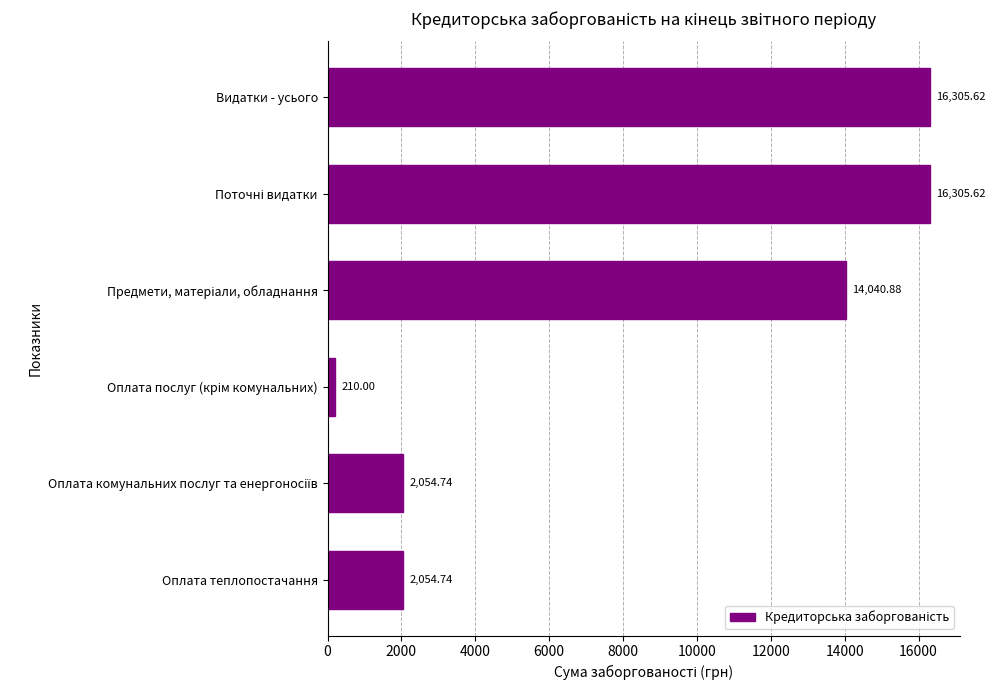

What is the label of the 1st bar from the top?

Видатки - усього